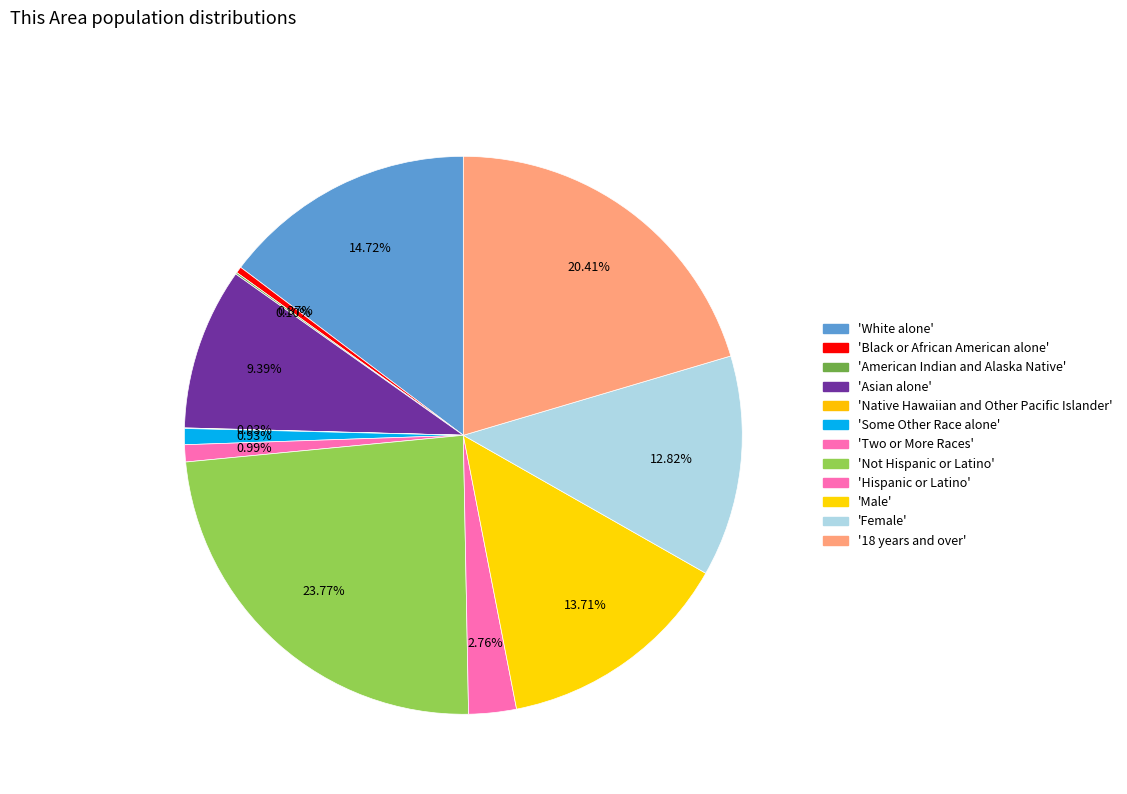

Is there any slice that represents more than half of the pie?

No